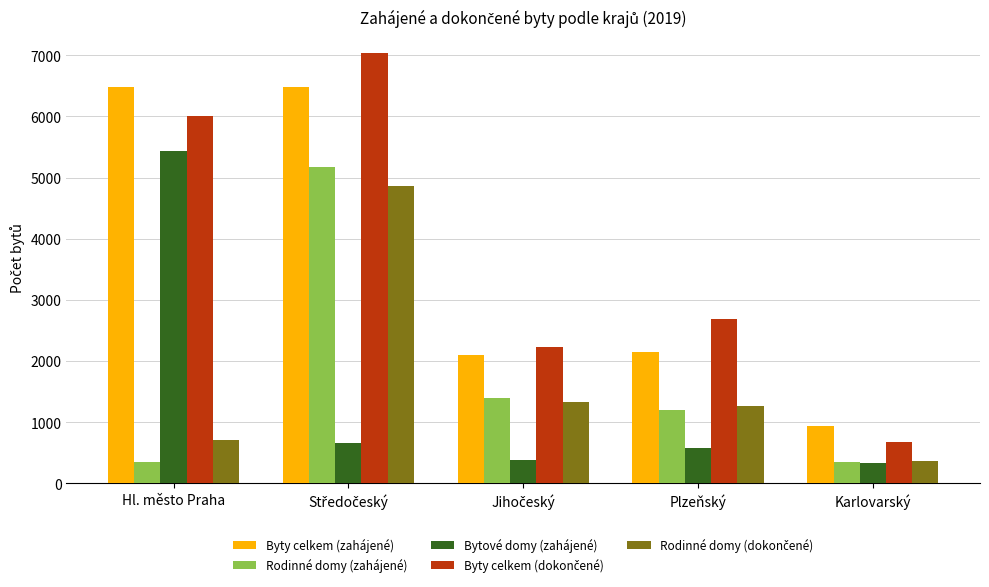

What is the total value across all series at Plzeňský?

7890